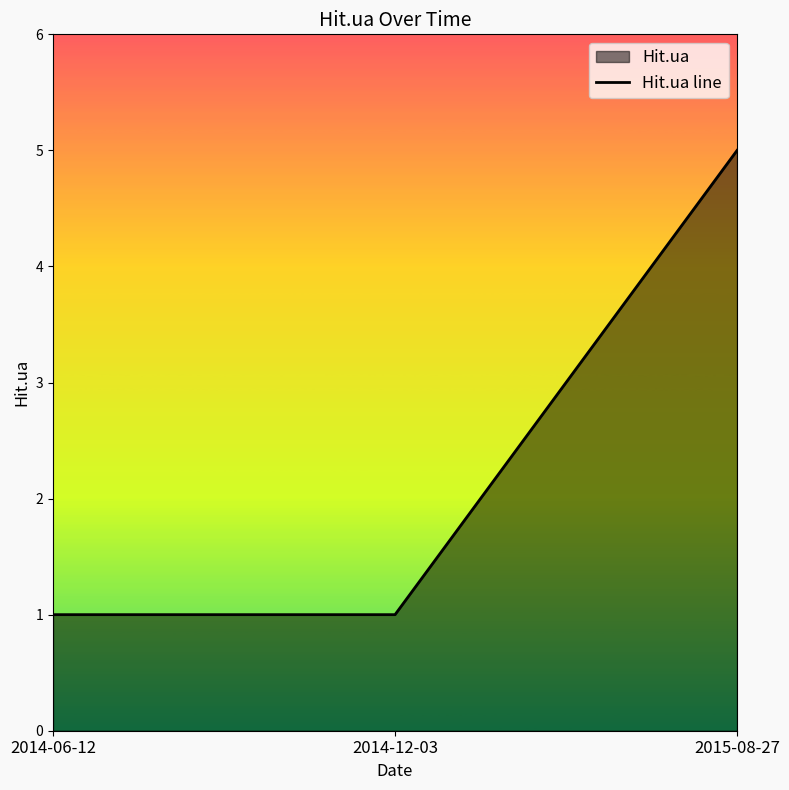

Reading left to right, list all the values displayed in this chart.

2014-06-12=1	2014-12-03=1	2015-08-27=5